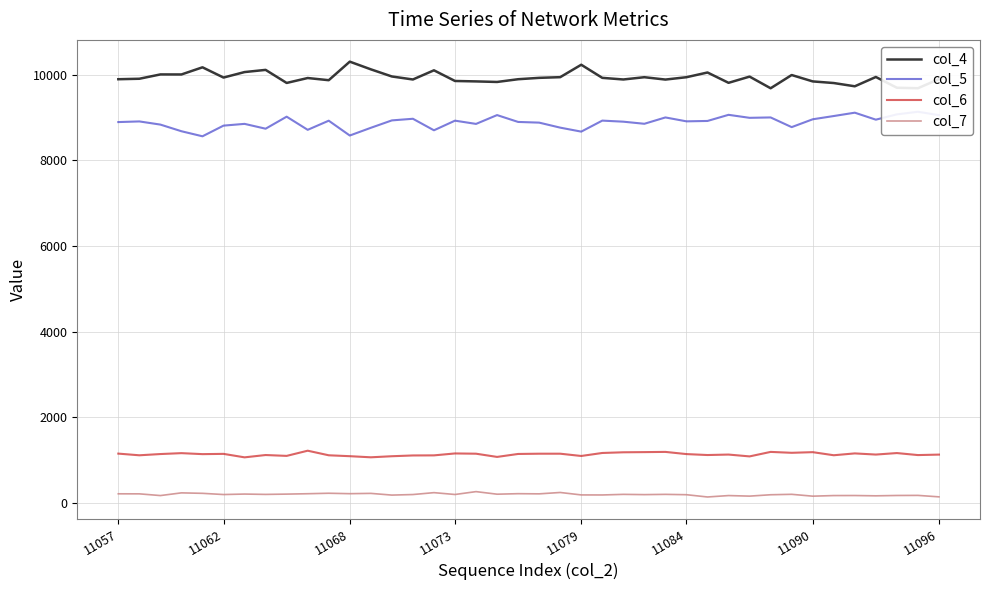

True or false: col_7 and col_4 cross at least once.

False